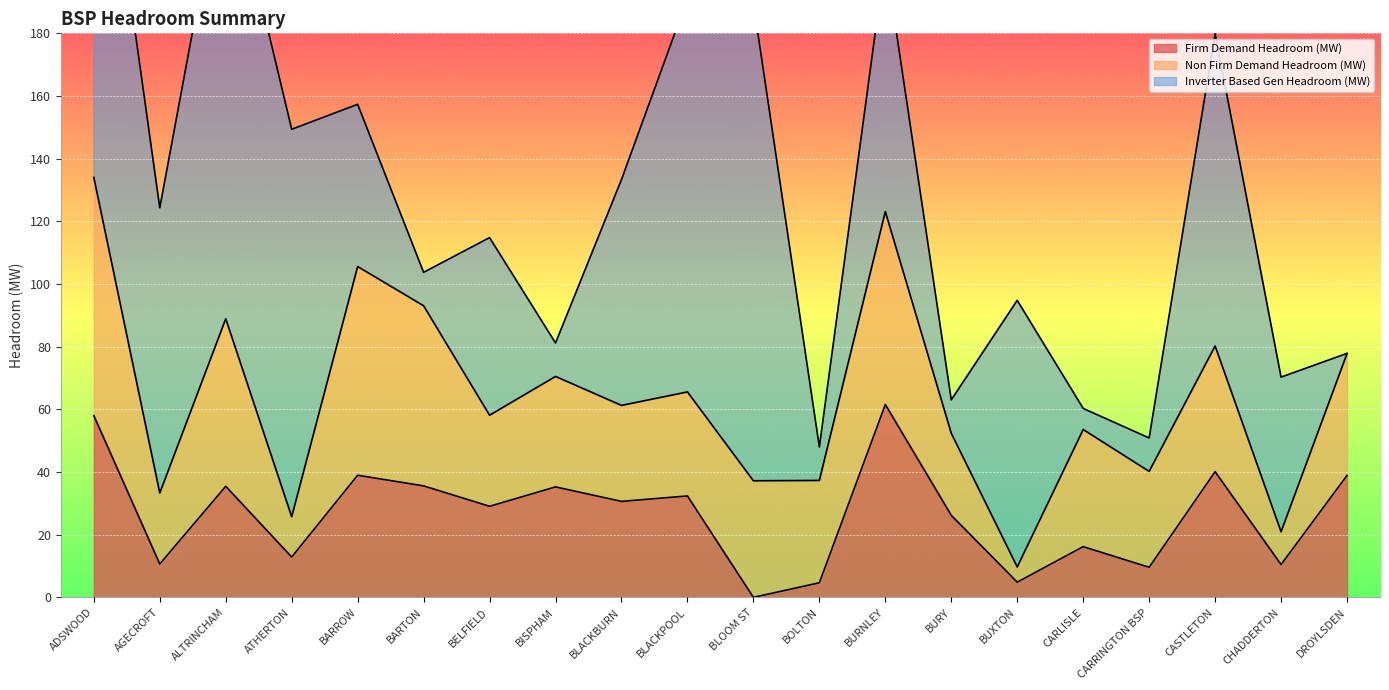

At which label does Non Firm Demand Headroom (MW) first exceed 35?

ADSWOOD